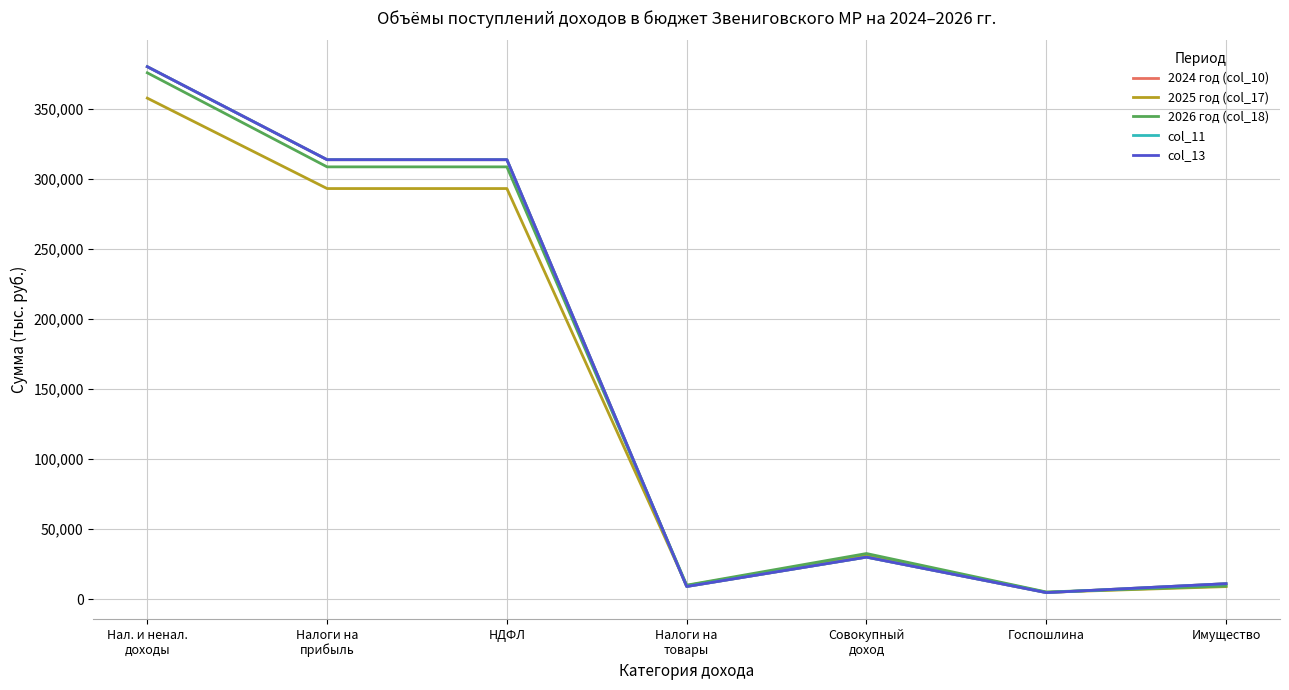

How many lines are shown in the chart?

5